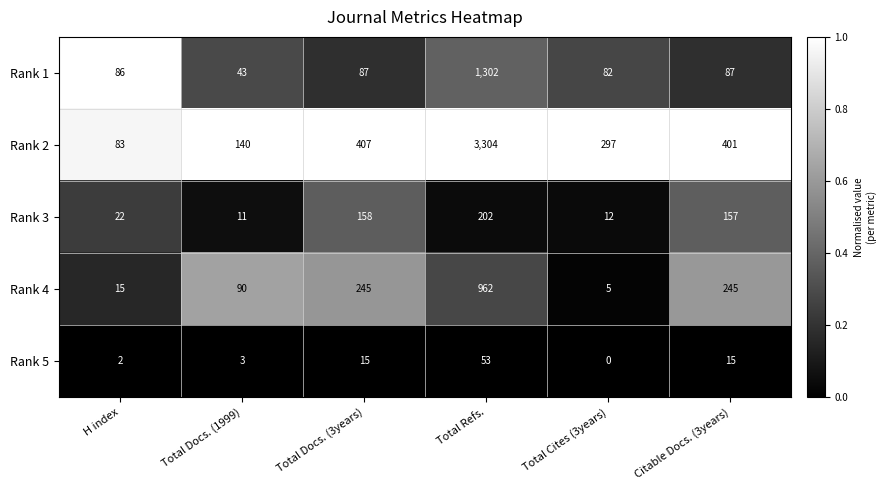

Which series has the largest range (max minus min)?

Rank 2